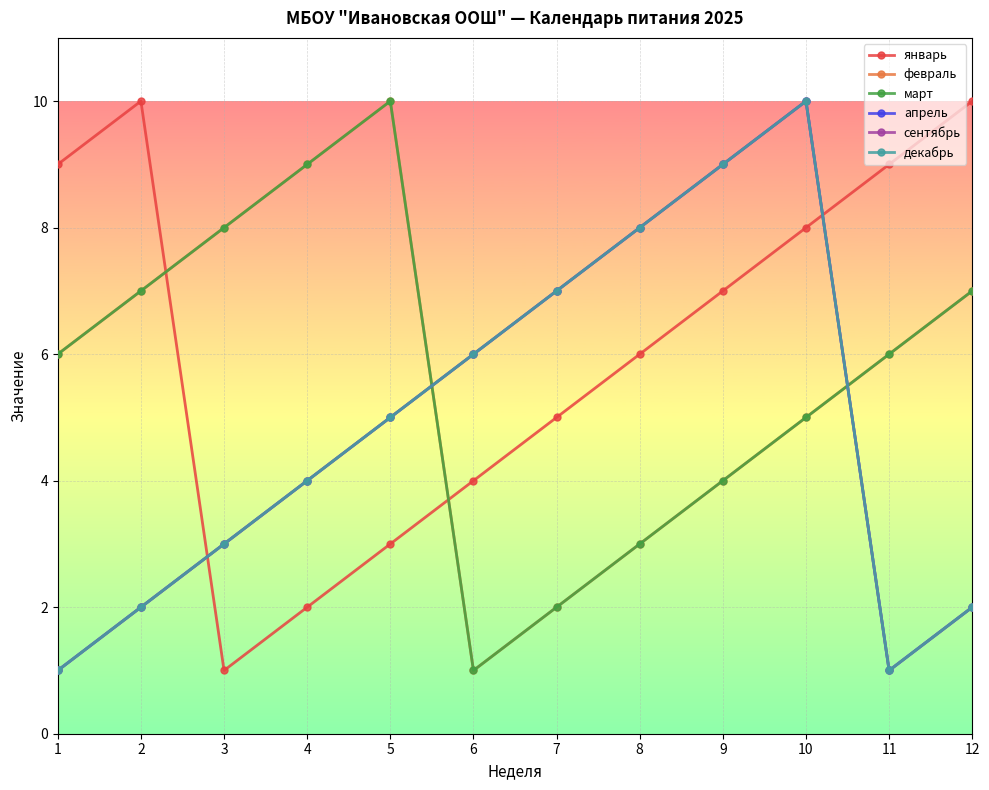

Which series has the widest spread of values?

январь